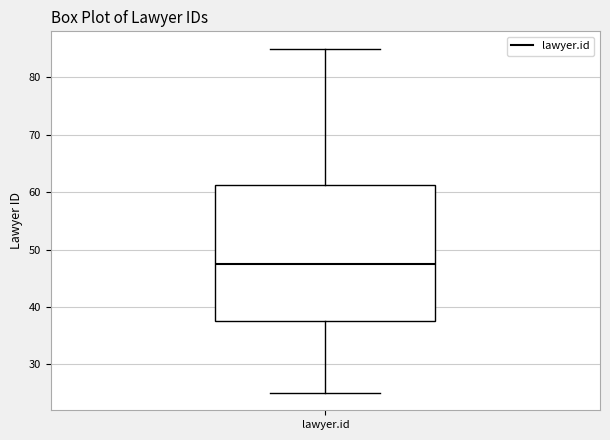

Transcribe this box plot: give where the median line is, the range the box spans, and where the two whiskers end, as read against the y-axis. The values are not printed on the chart, so give them approximately, as read against the axis.

median 48, box 38 to 61, whiskers 25 to 85